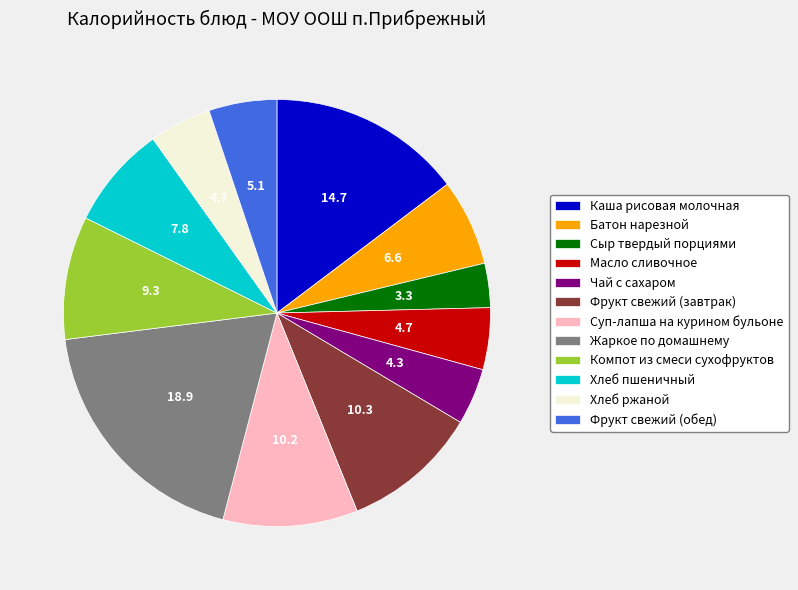

What is the ratio of the value at Фрукт свежий (обед) to the value at Жаркое по домашнему?

0.3